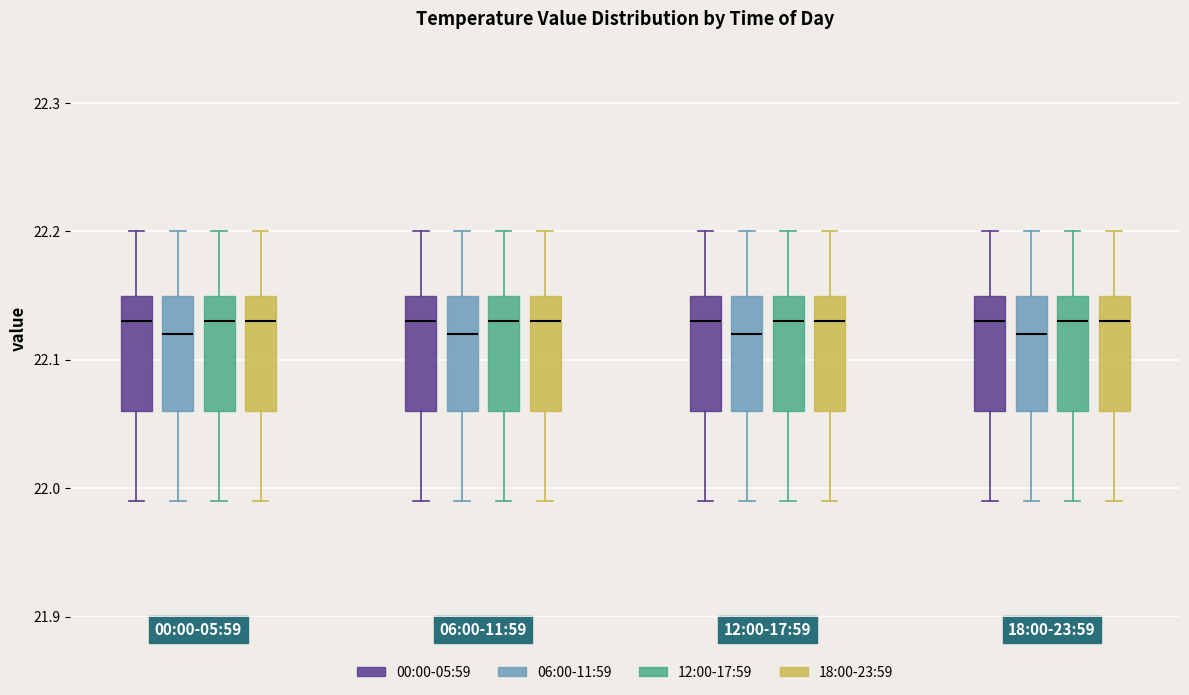

Where does the lower whisker of the box for 18:00-23:59 (06:00-11:59) end on the y-axis? The values are not printed on the chart, so give them approximately, as read against the axis.

21.99